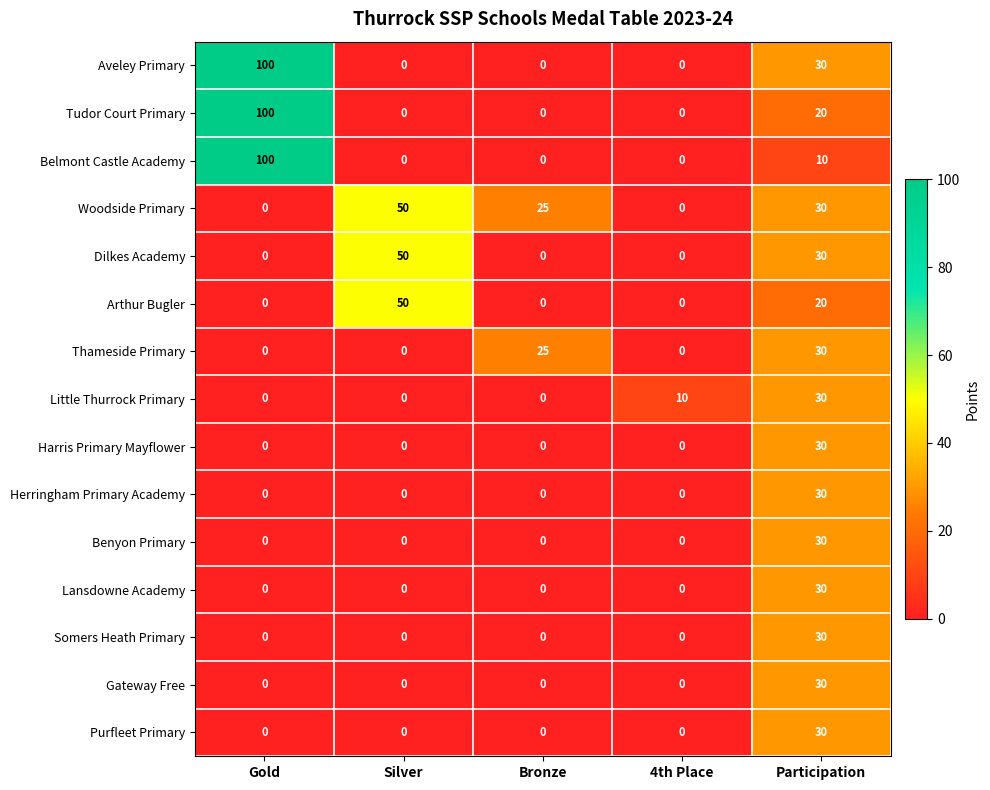

At how many categories does at least one series exceed 2?

5